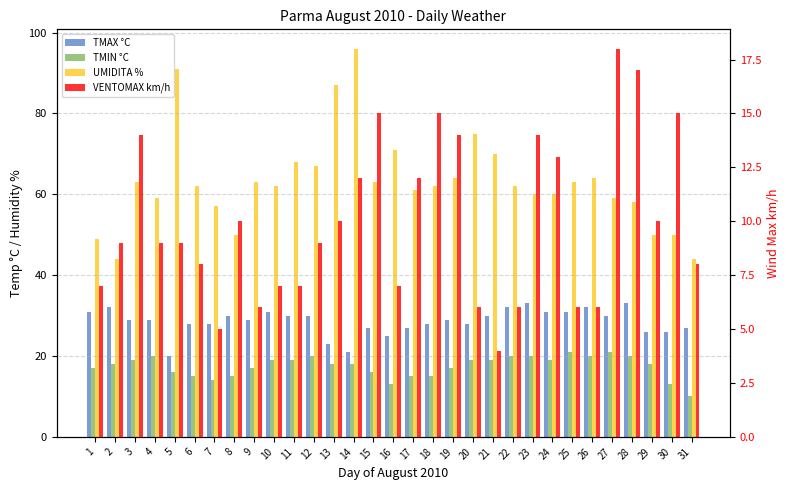

Rank the series at 13 from highest to lowest value.

UMIDITA %, TMAX °C, TMIN °C, VENTOMAX km/h